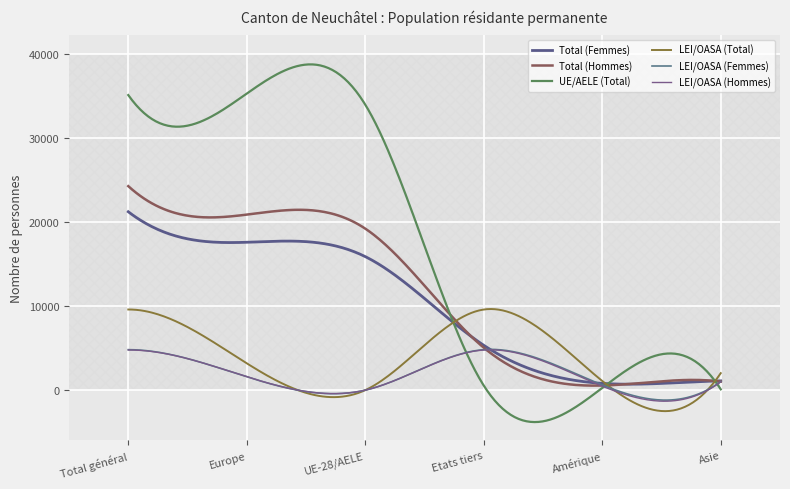

Reading right to left, what are all the values shown in this chart?

Total (Femmes): 1105	808	5335	15885	17590	21220
Total (Hommes): 1021	554	5054	19211	20879	24265
UE/AELE (Total): 102	268	548	33955	35276	35096
LEI/OASA (Total): 2024	1094	9591	4	3193	9595
LEI/OASA (Femmes): 1024	620	4818	1	1592	4819
LEI/OASA (Hommes): 1000	474	4773	3	1601	4776